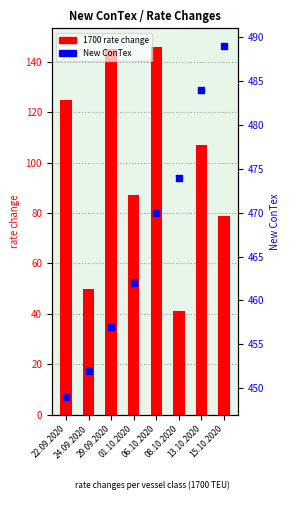

What are all the series names shown in the legend?

1700 rate change, New ConTex